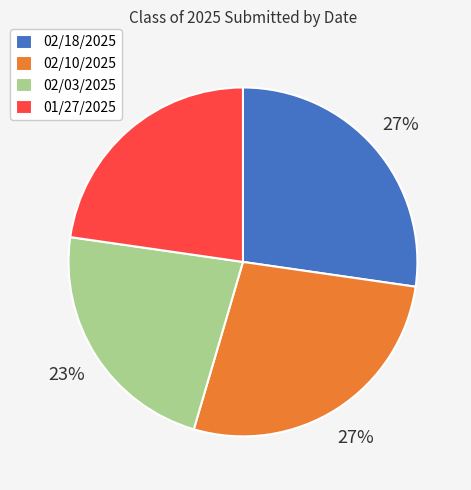

To the nearest percent, what is the average slice percentage?

25%